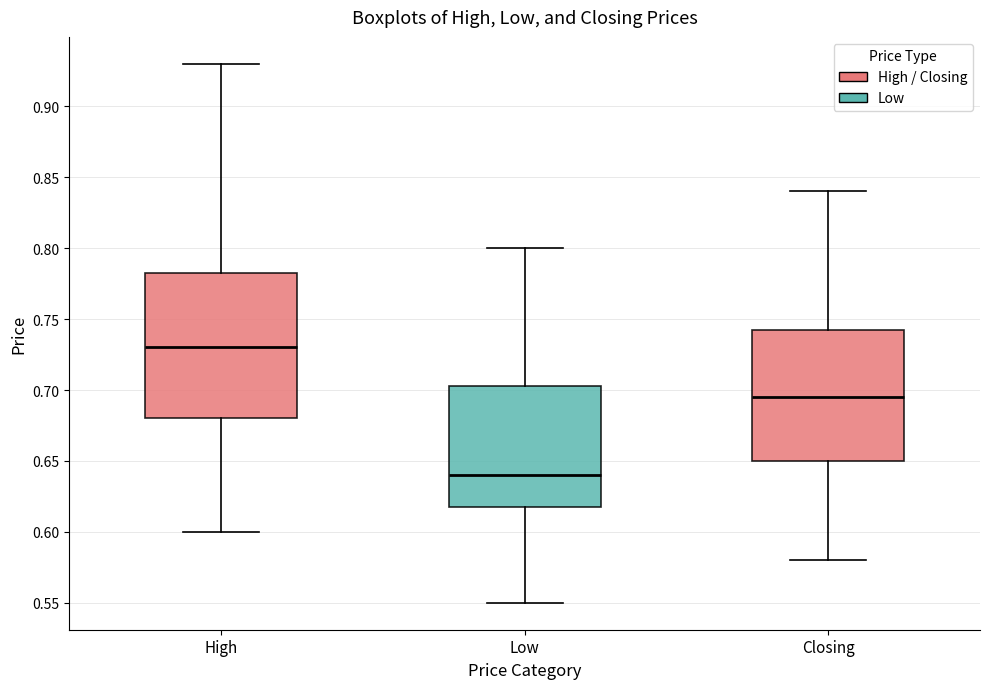

Reading left to right, read every box against the y-axis: the position of its median line, the range the box covers, and the ends of its whiskers. The values are not printed on the chart, so give them approximately, as read against the axis.

High: median 0.730, box 0.680 to 0.785, whiskers 0.600 to 0.930
Low: median 0.640, box 0.620 to 0.705, whiskers 0.550 to 0.800
Closing: median 0.695, box 0.650 to 0.745, whiskers 0.580 to 0.840